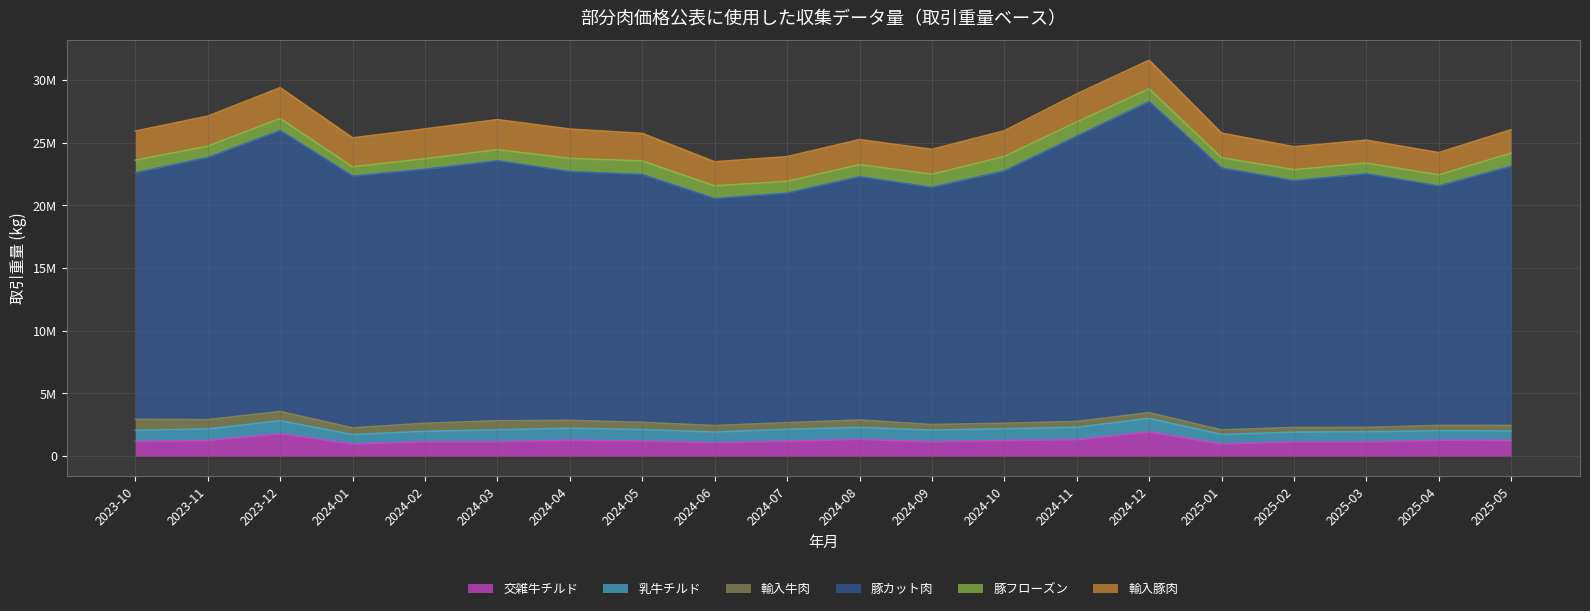

At which category does 豚フローズン reach its first local peak?

2023-12